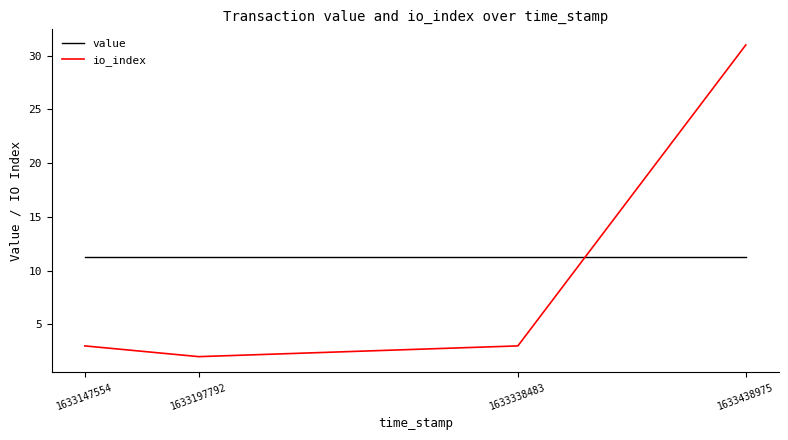

How many interior local valleys does the io_index series have?

1